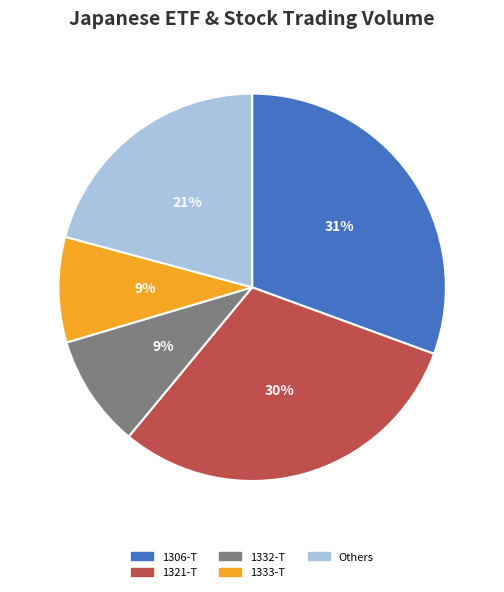

Count the number of slices in the pie.

5